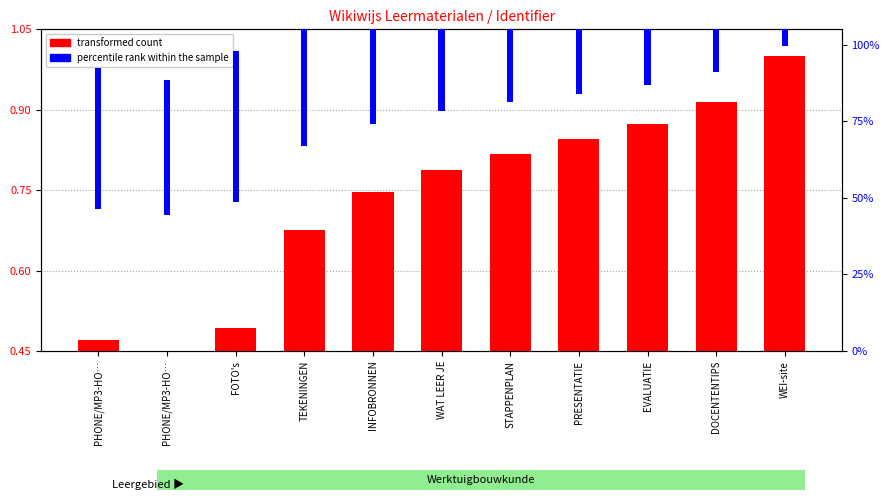

What are all the series names shown in the legend?

transformed count, percentile rank within the sample